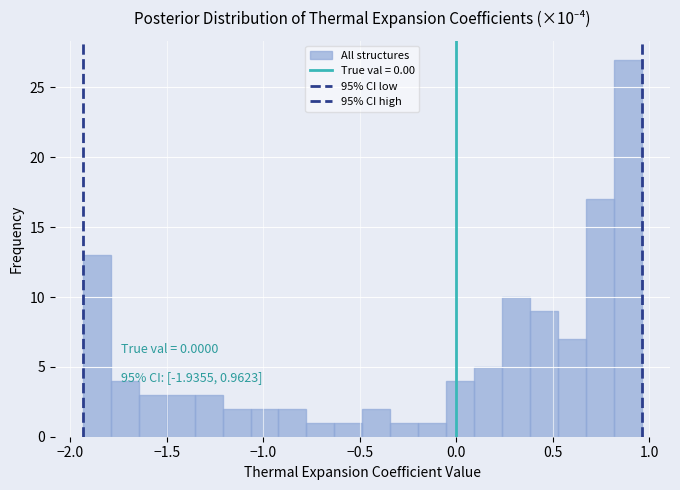

Read against the x-axis, roughly where is the centre of the tallest bar?

0.90